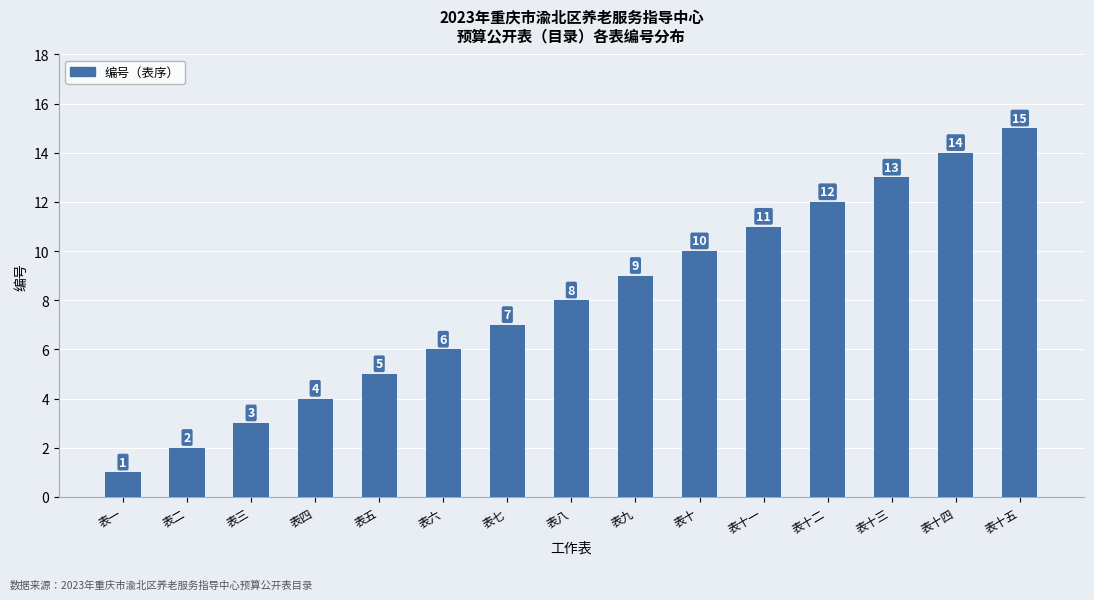

What is the greatest value displayed?

15